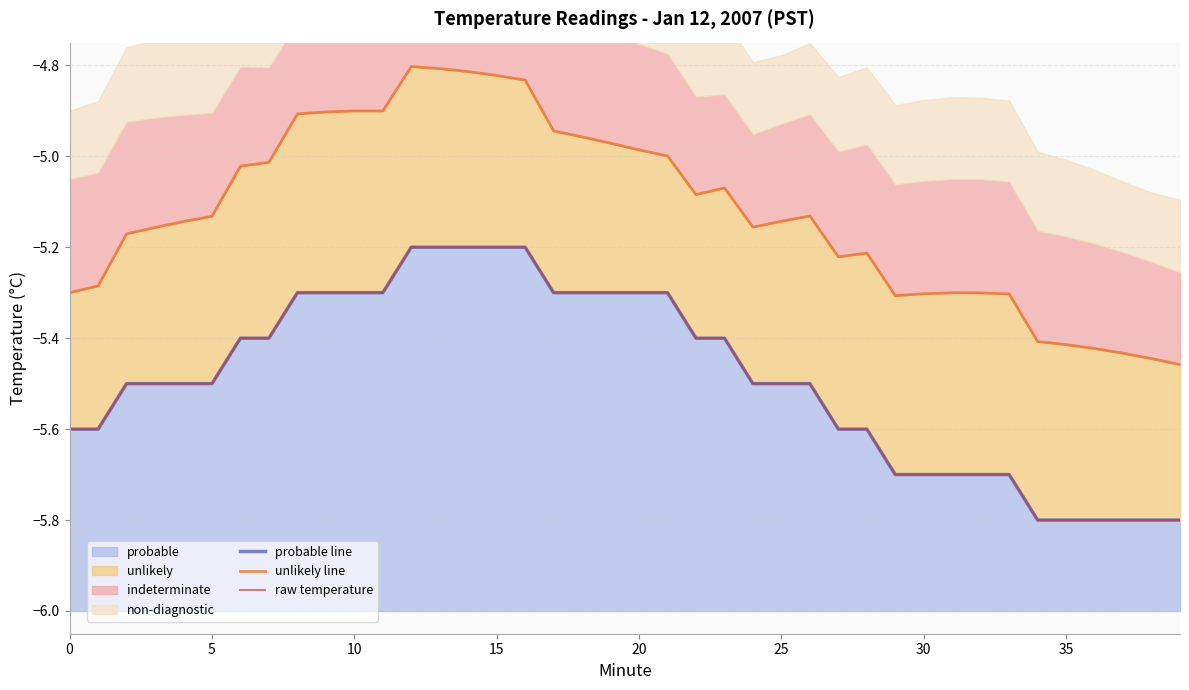

True or false: probable line has a value of -8.1 at 5.

False